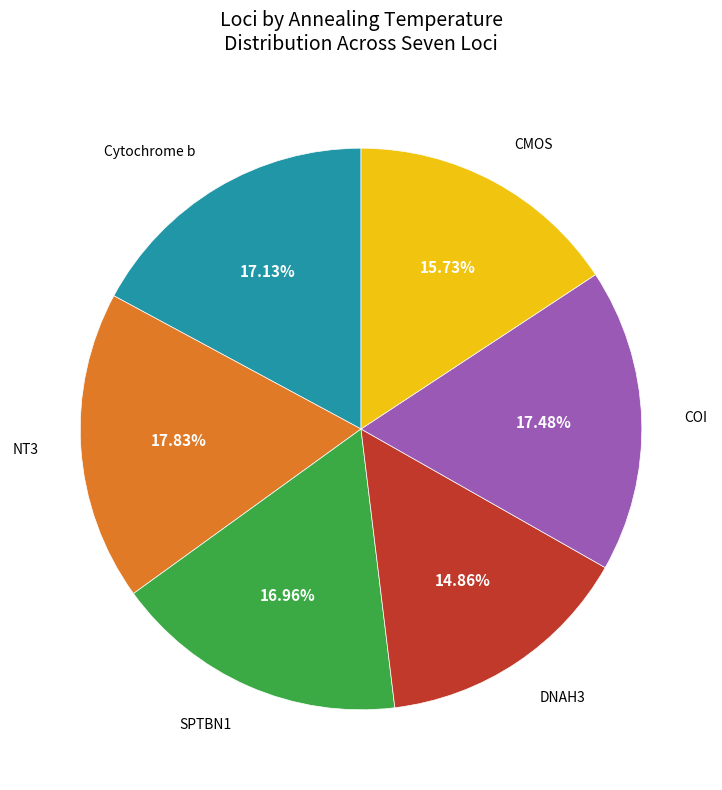

Count the number of slices in the pie.

6